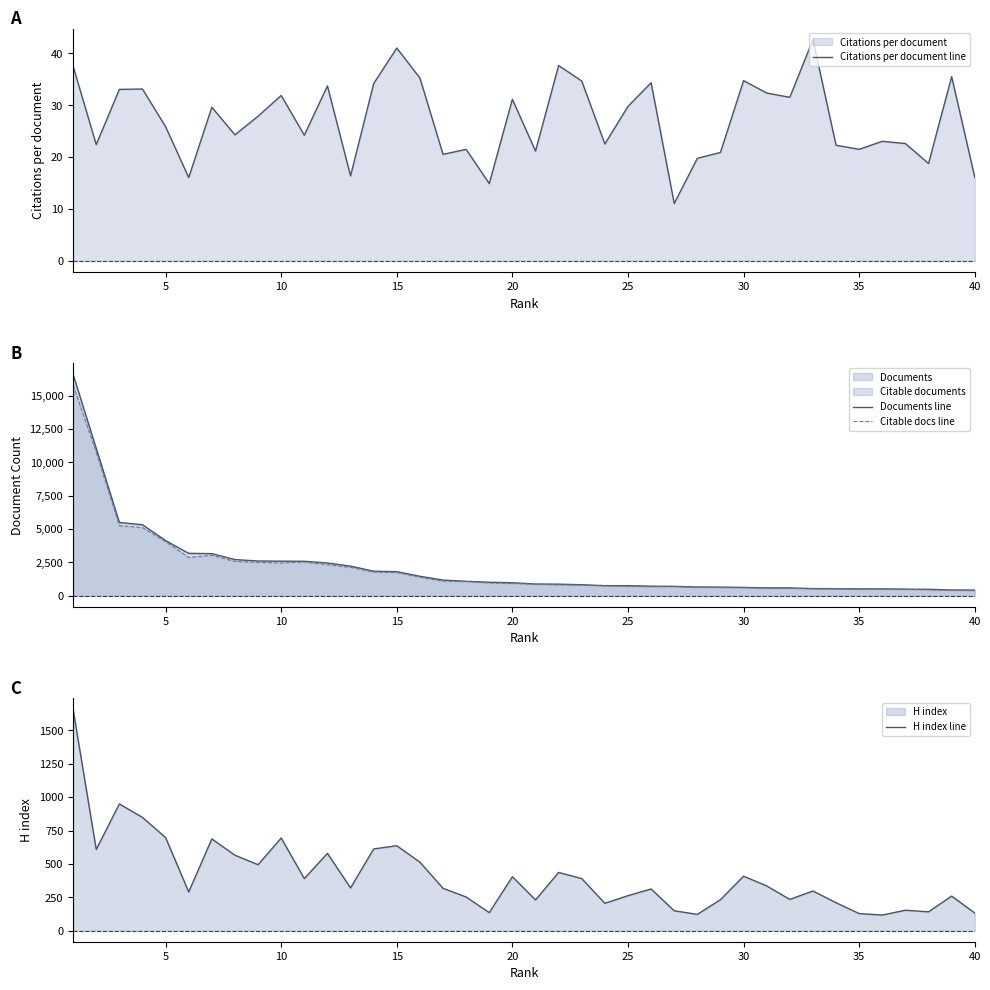

What is the average value of the Citations per document line series?

27.2